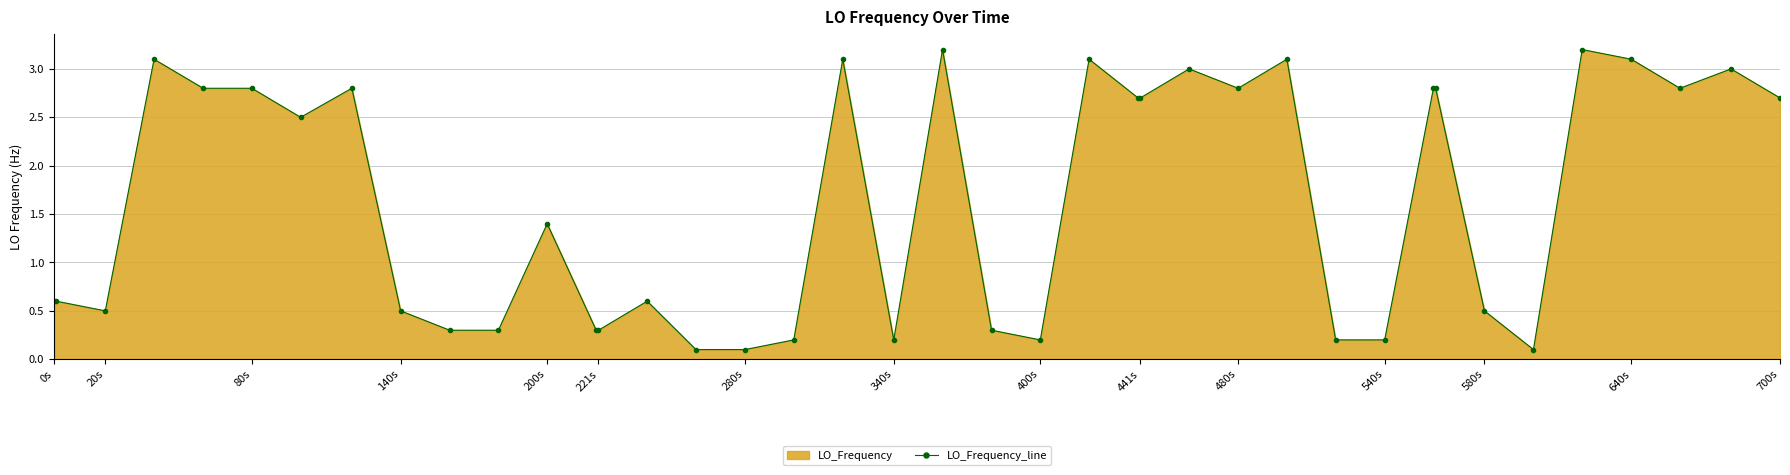

What is the value of the 16th point from the left?

0.1